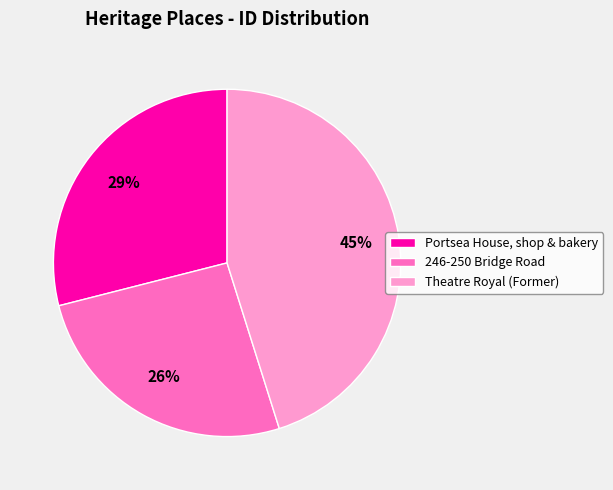

What percentage is the 246-250 Bridge Road slice, to the nearest percent?

26%